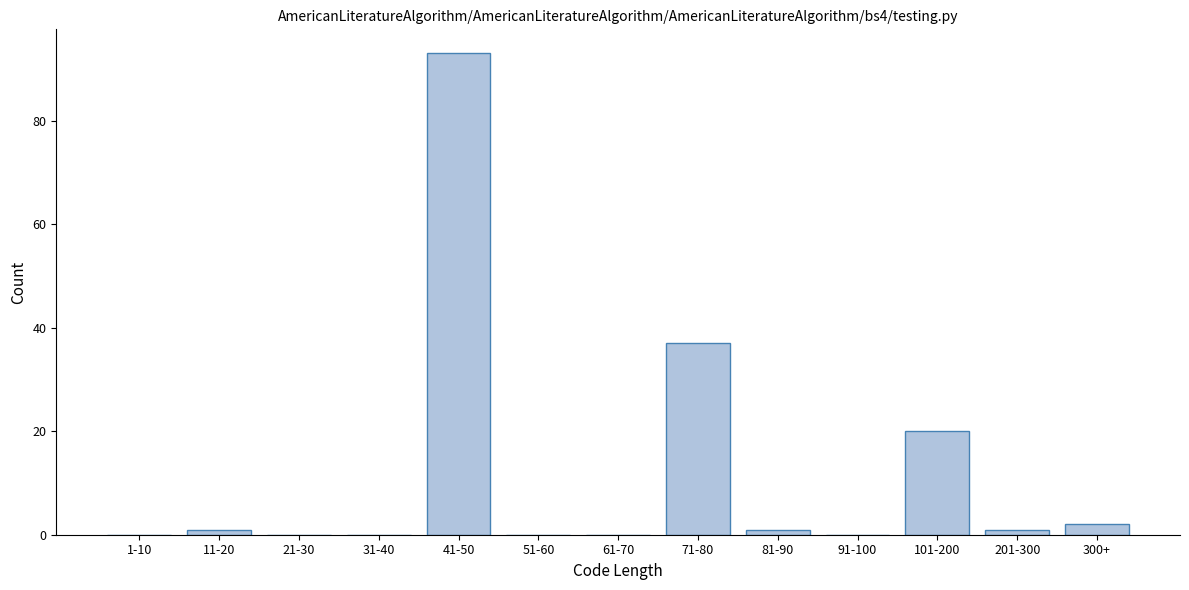

Reading left to right, list all the values displayed in this chart.

1-10=0	11-20=1	21-30=0	31-40=0	41-50=93	51-60=0	61-70=0	71-80=37	81-90=1	91-100=0	101-200=20	201-300=1	300+=2